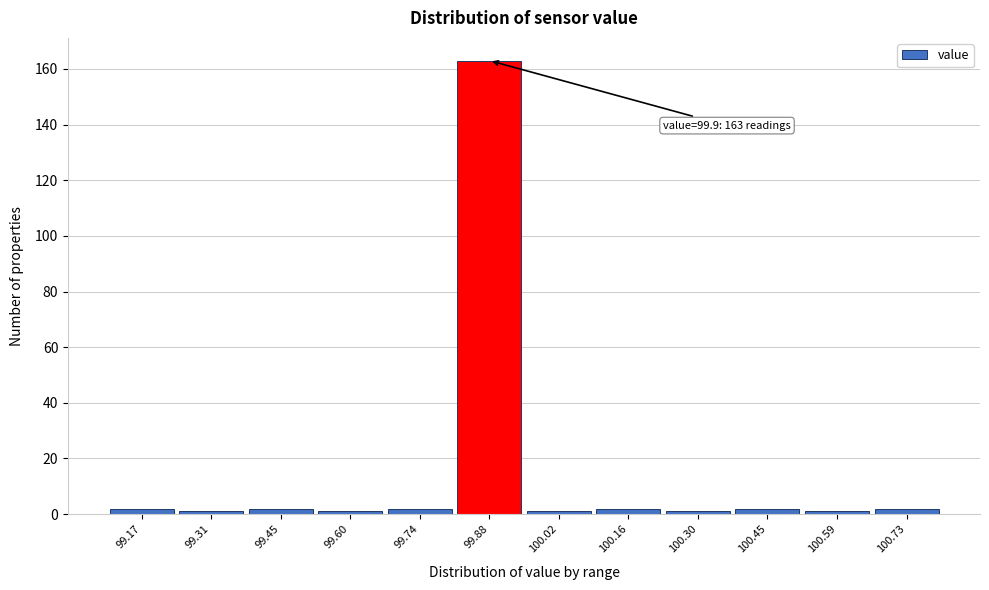

Over which range of the x-axis is the bar tallest?

99.80 to 99.96